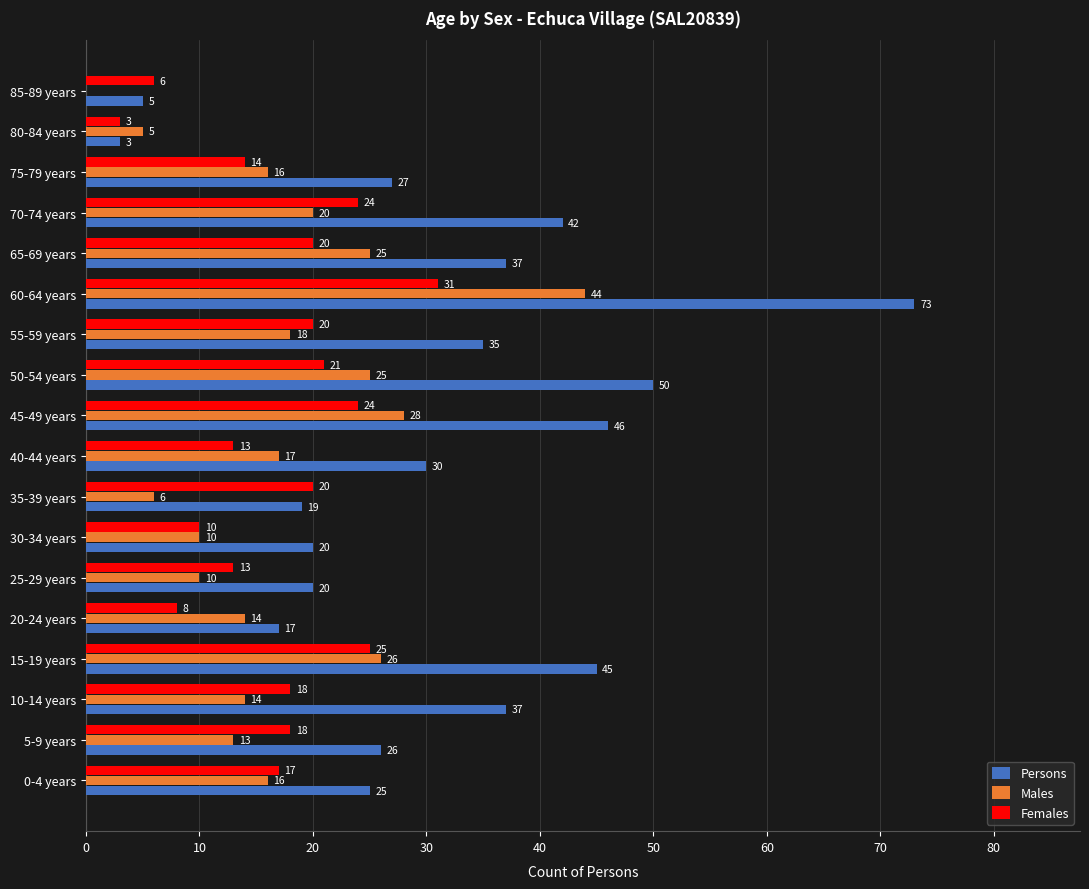

At which category is the sum across all series the highest?

60-64 years